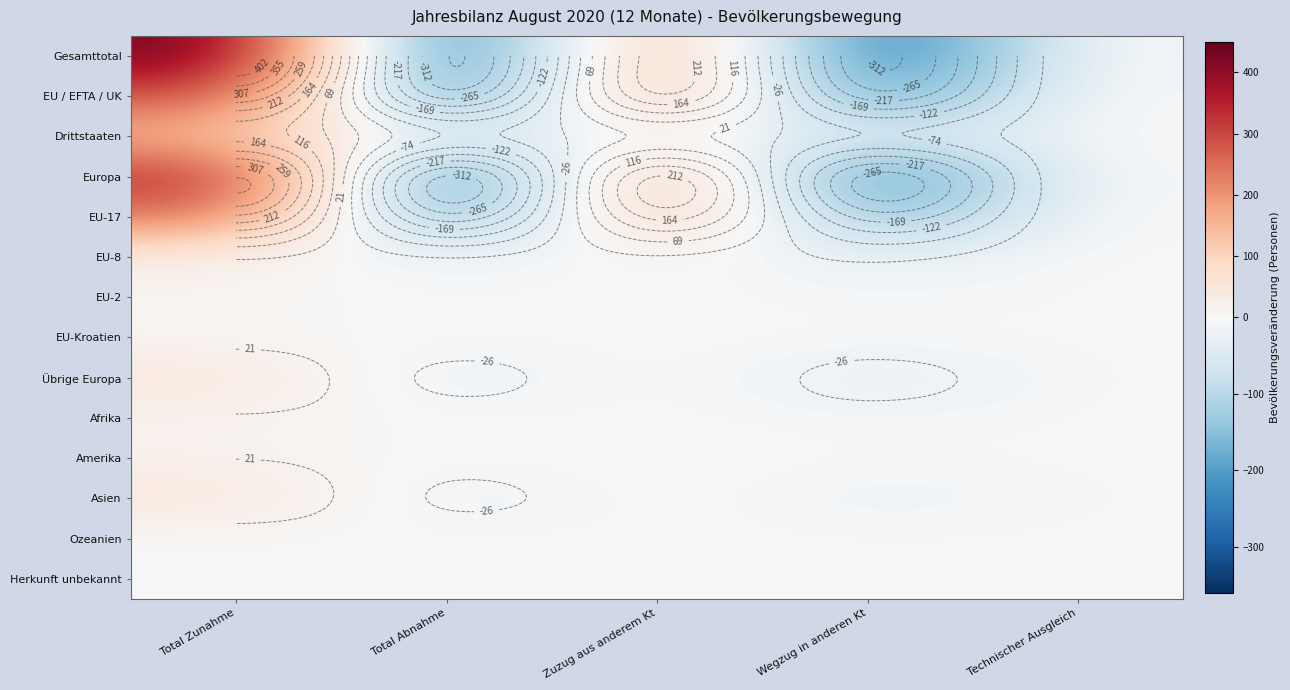

Which label corresponds to the smallest value in the chart?

Total Abnahme